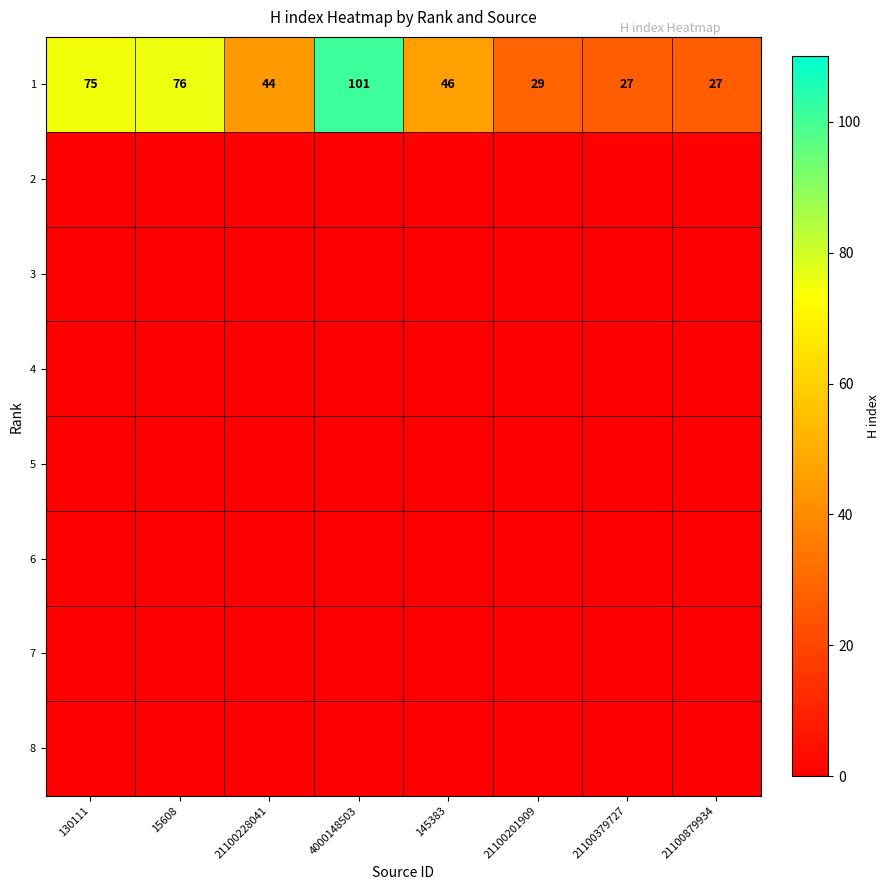

What is the difference between the maximum and minimum values in the 1 series?

74